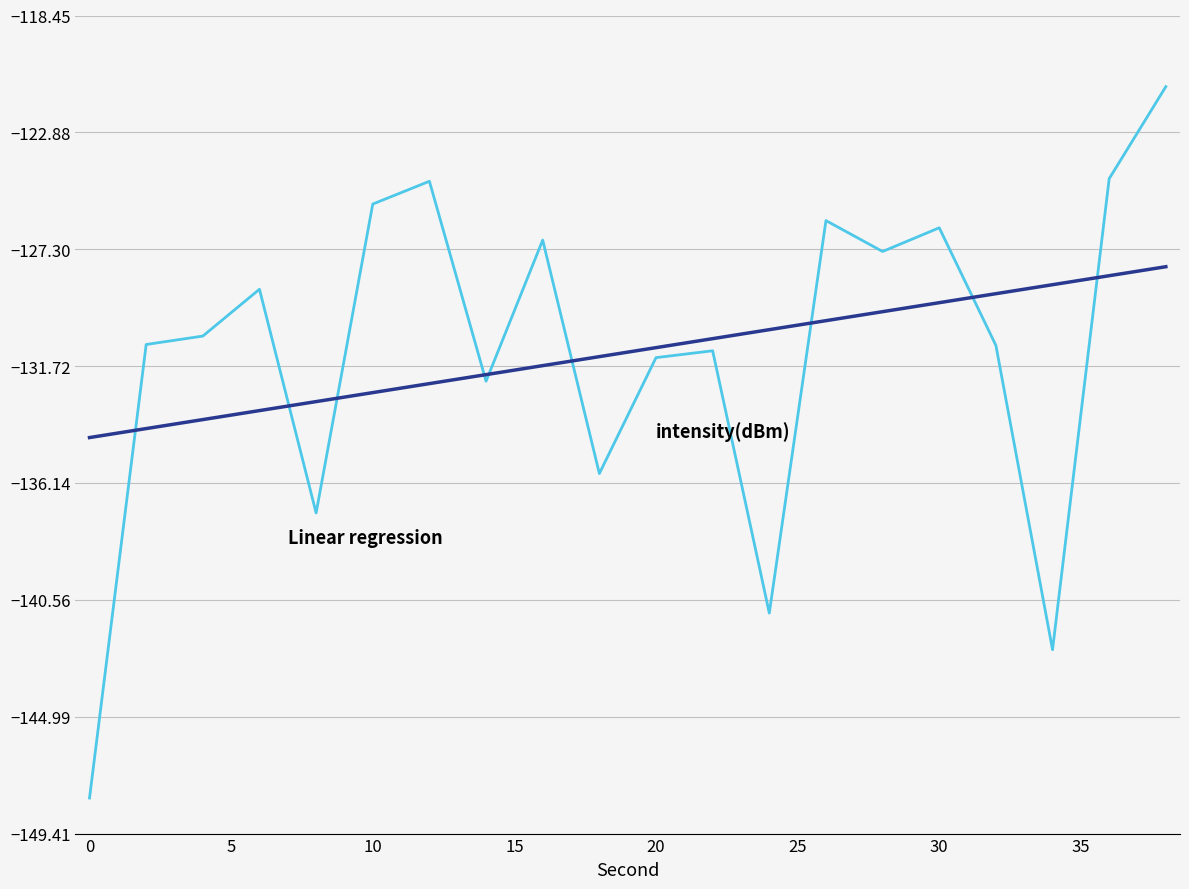

What is the maximum value shown in the chart?

-121.1